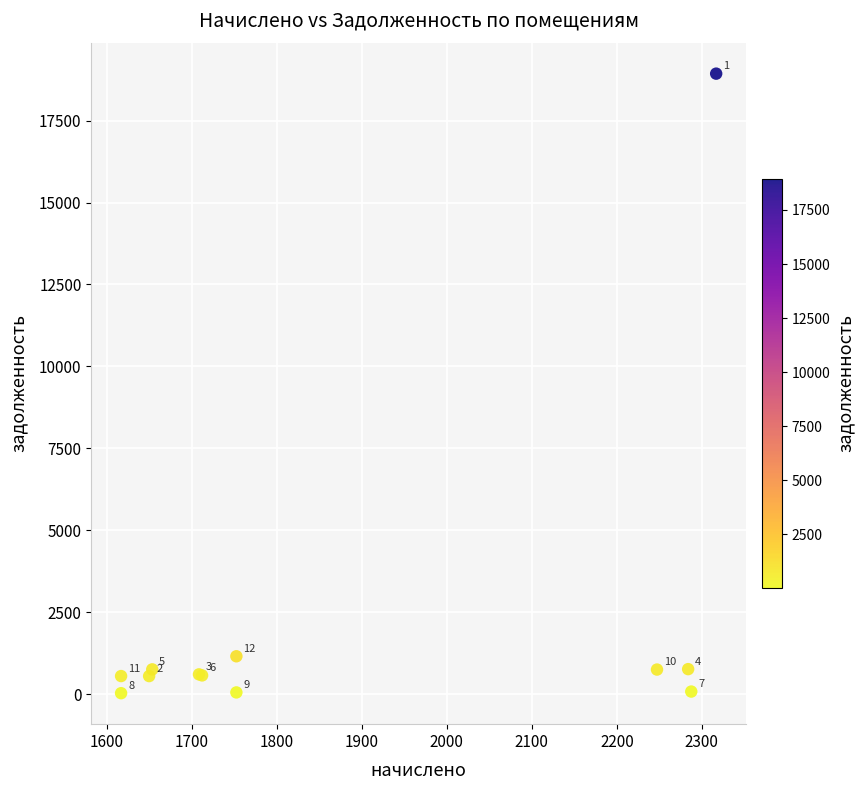

What Y value in the scatter plot is closest to 9480?

1154.6